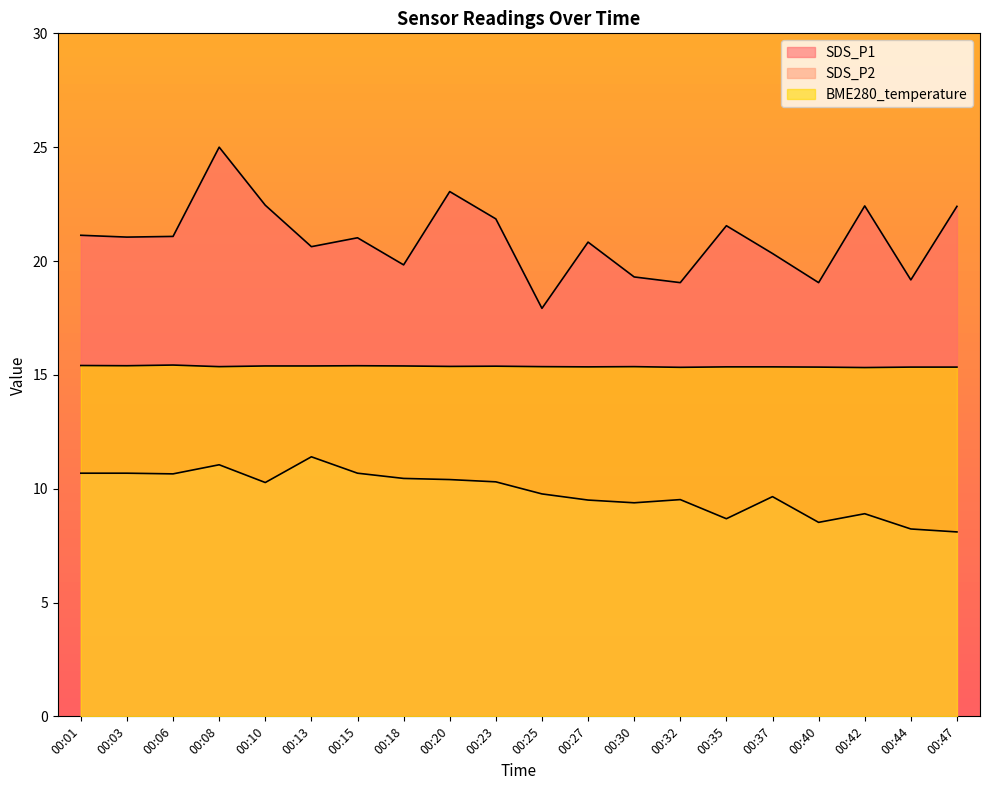

Is it true that BME280_temperature equals 15.4 at 00:15?

True